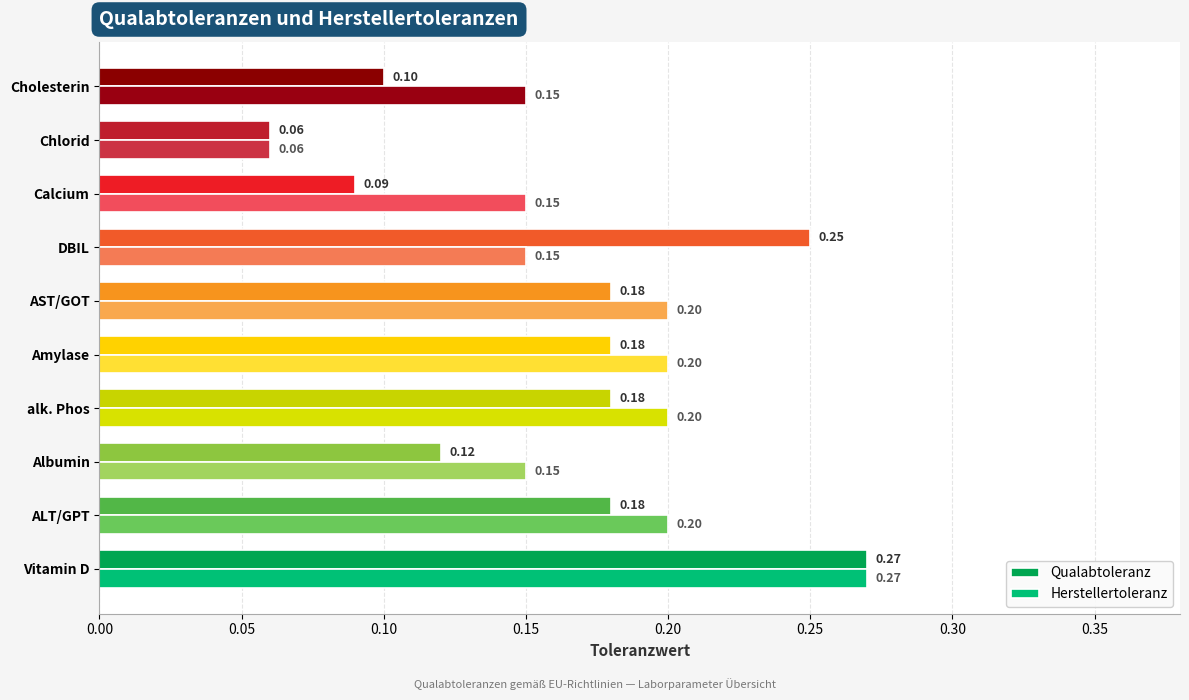

At AST/GOT, list the series in order from smallest to largest.

Qualabtoleranz, Herstellertoleranz